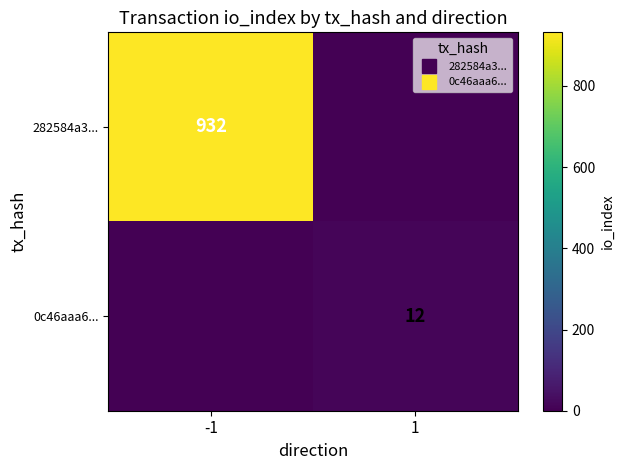

How many values in the 0c46aaa6... series are below 12?

1